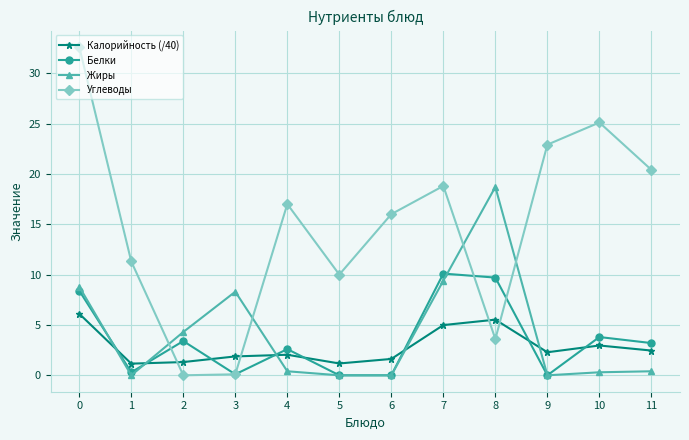

Rank the series by their maximum value, from lowest to highest.

Калорийность (/40), Белки, Жиры, Углеводы